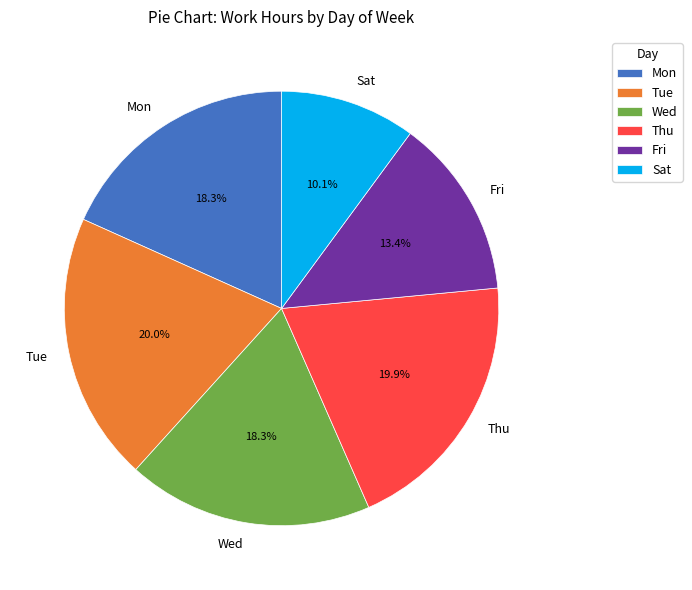

Is there any slice that represents more than half of the pie?

No